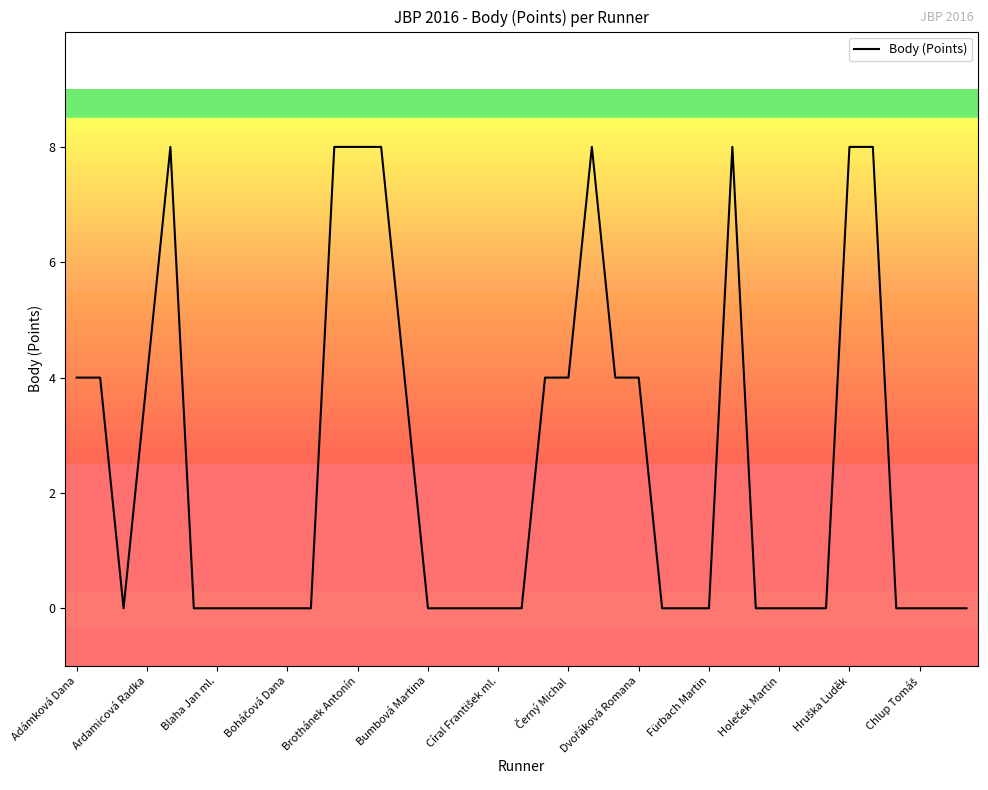

What is the greatest value displayed?

8